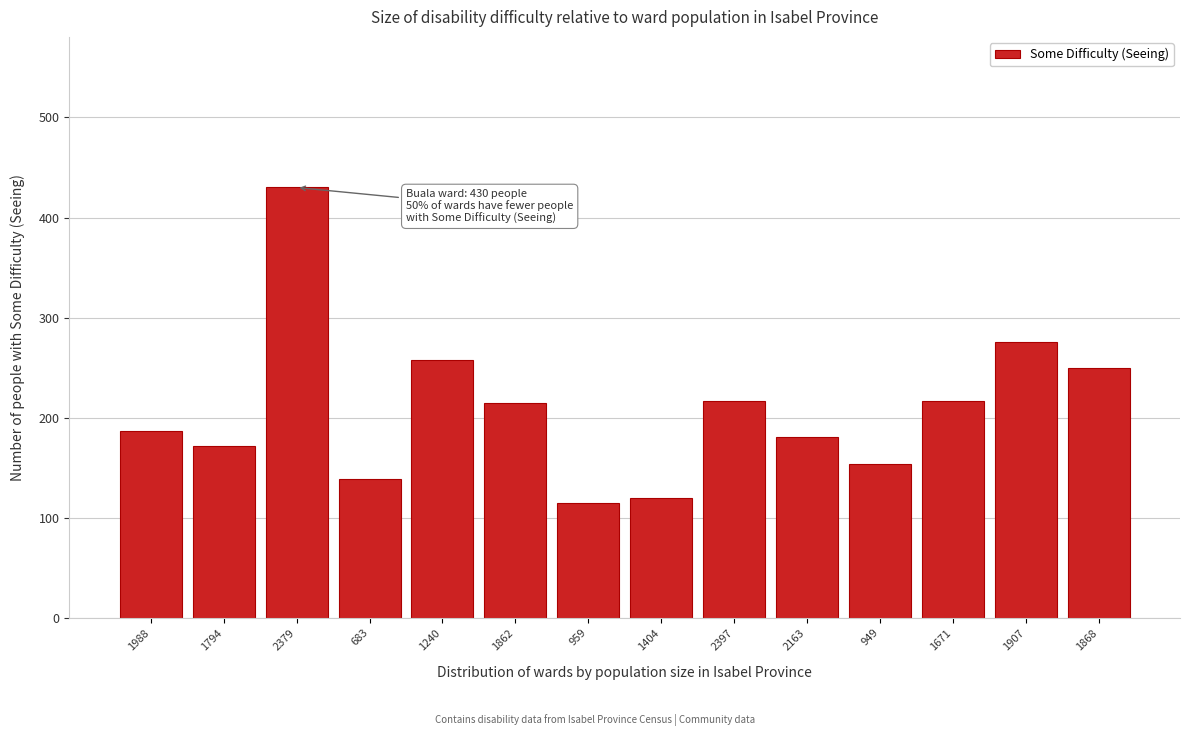

What is the label of the 14th bar from the left?

1868